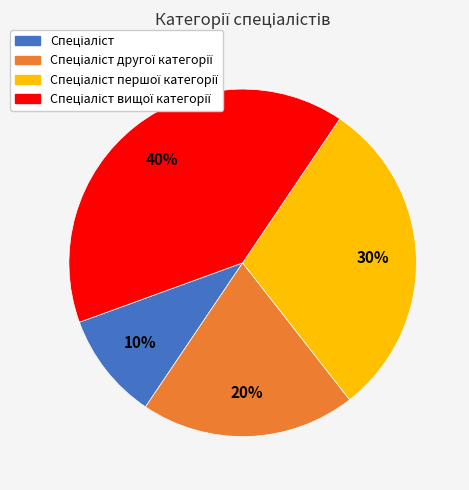

To the nearest percent, what is the average slice percentage?

25%